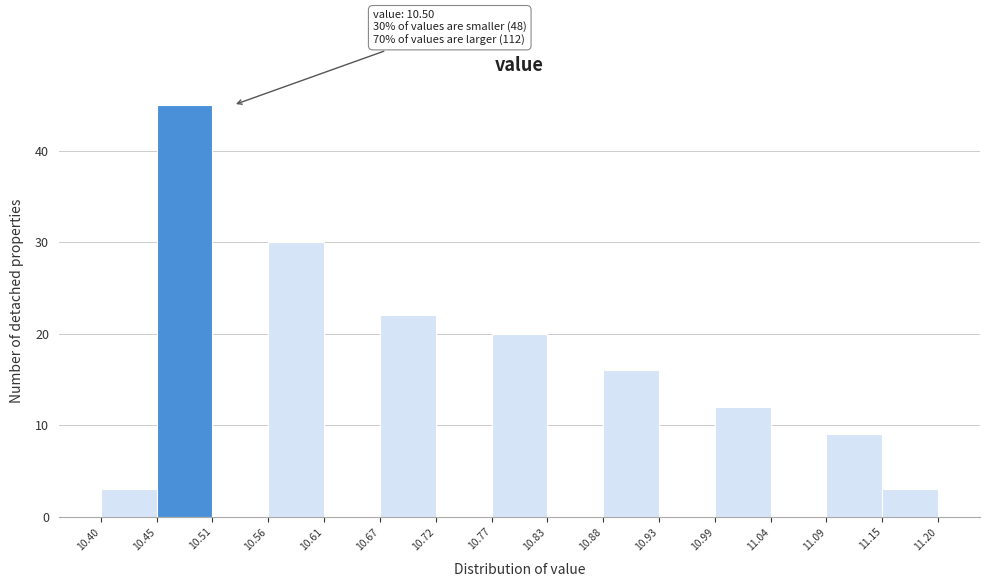

Which range on the x-axis has the tallest bar?

10.45 to 10.51